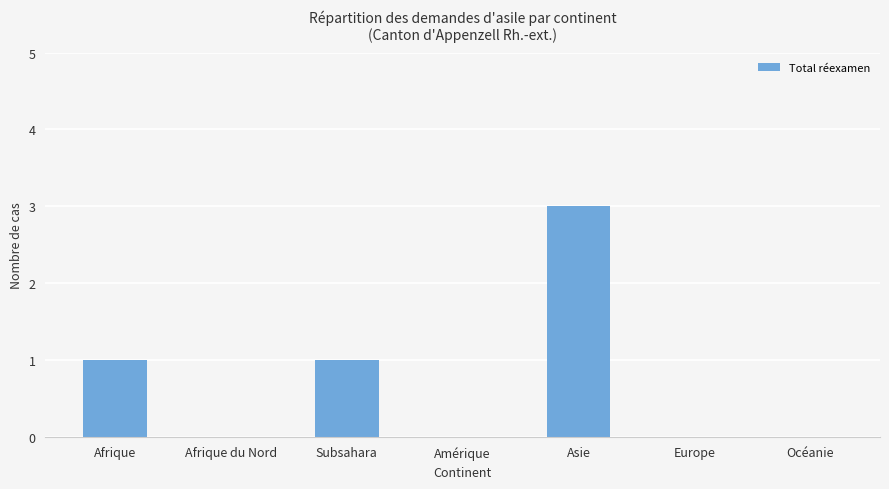

True or false: the data shows 0 at Europe.

True